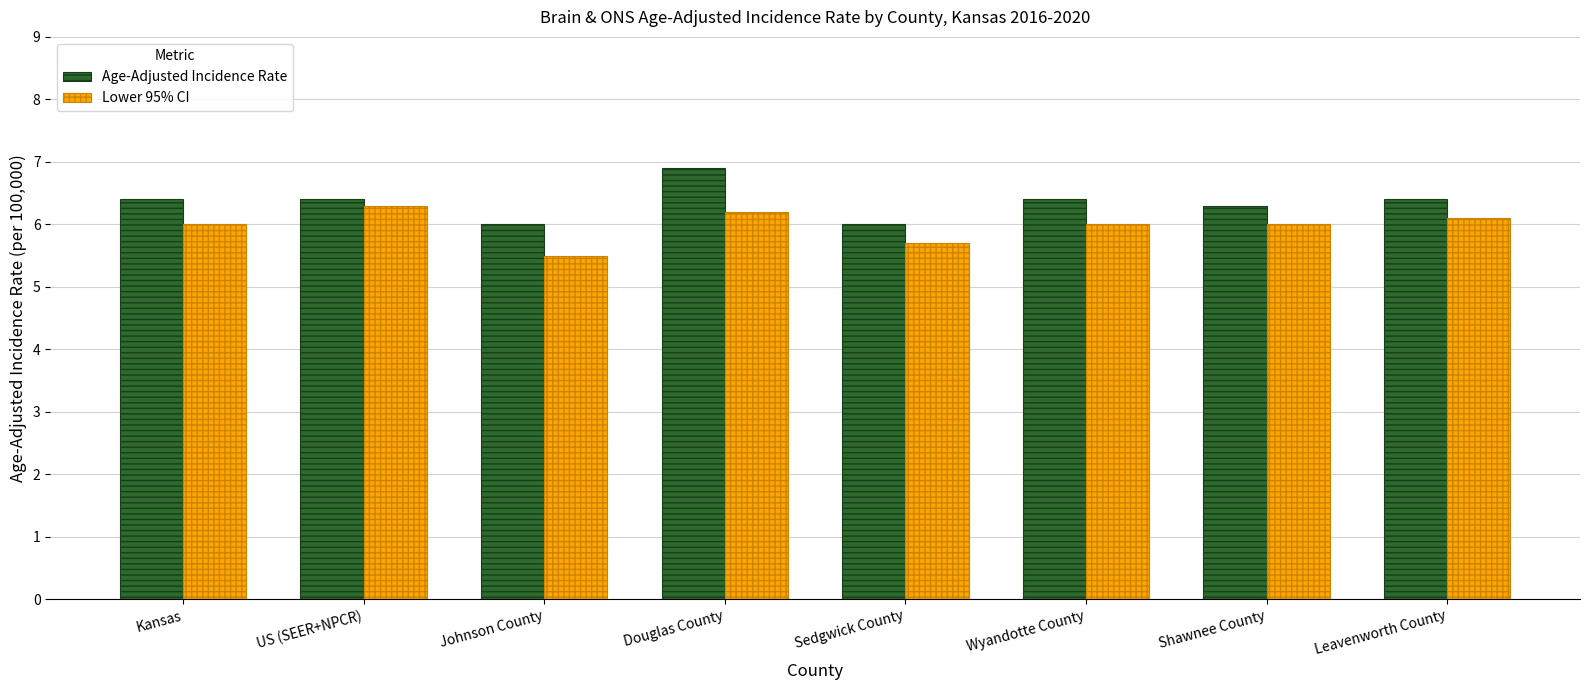

What is the difference between the maximum and second lowest values in the Age-Adjusted Incidence Rate series?

0.9